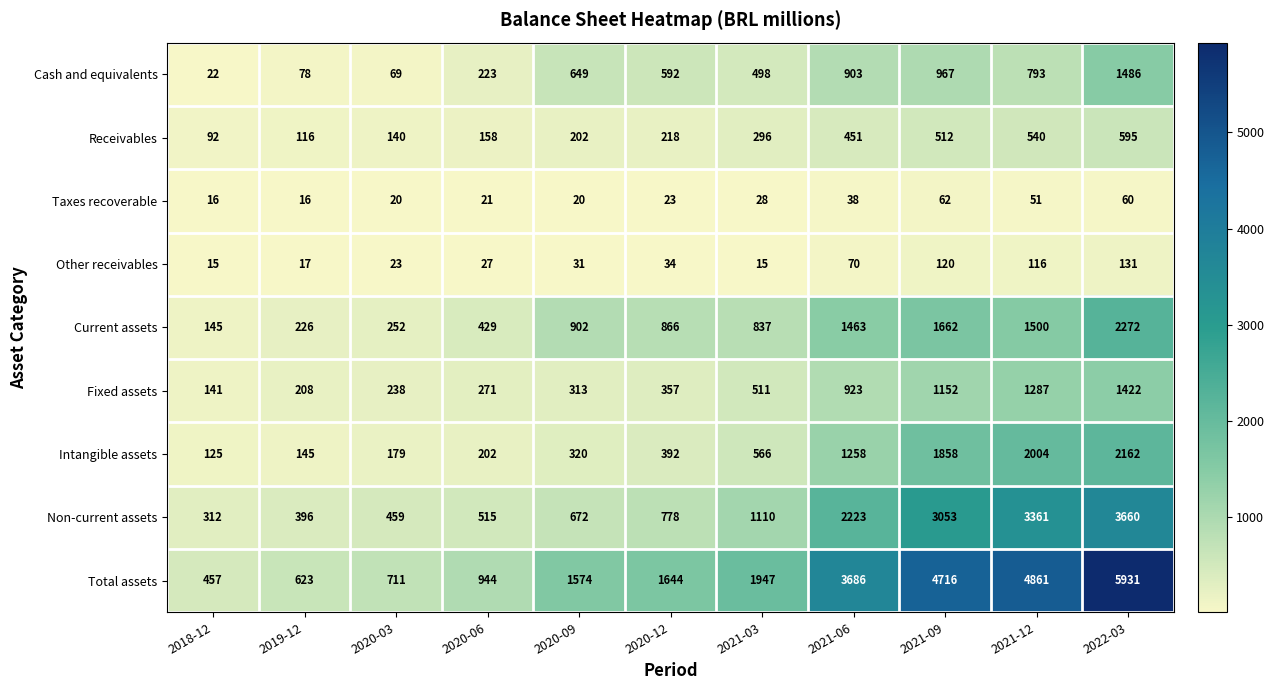

What is the total value across all series at 2021-03?

5808